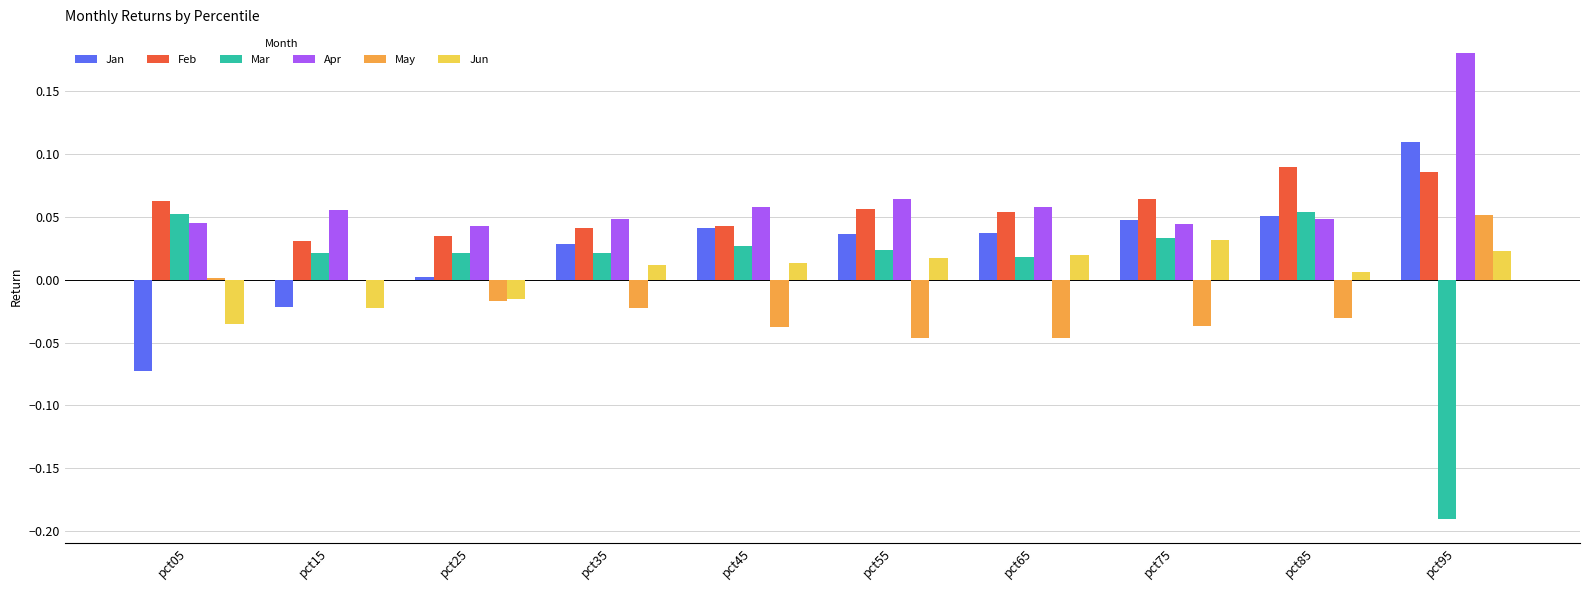

Which category has the highest value in the May series?

pct95